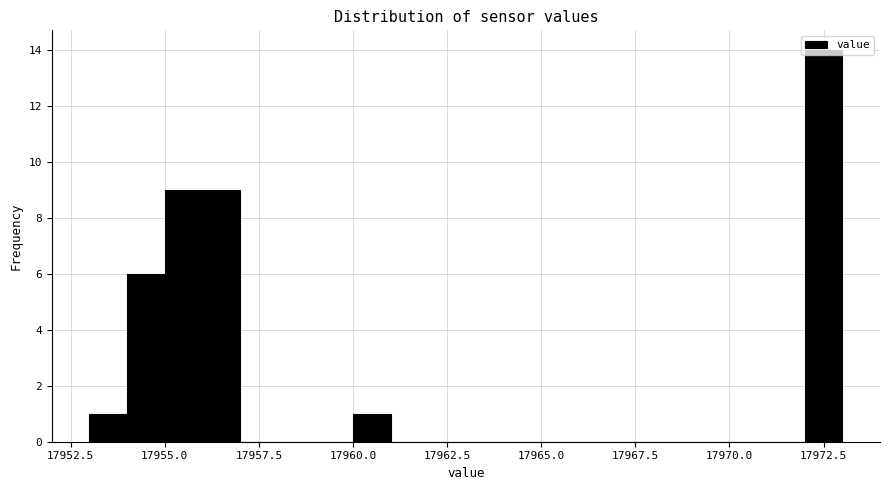

Read against the x-axis, roughly where is the centre of the tallest bar?

17972.5